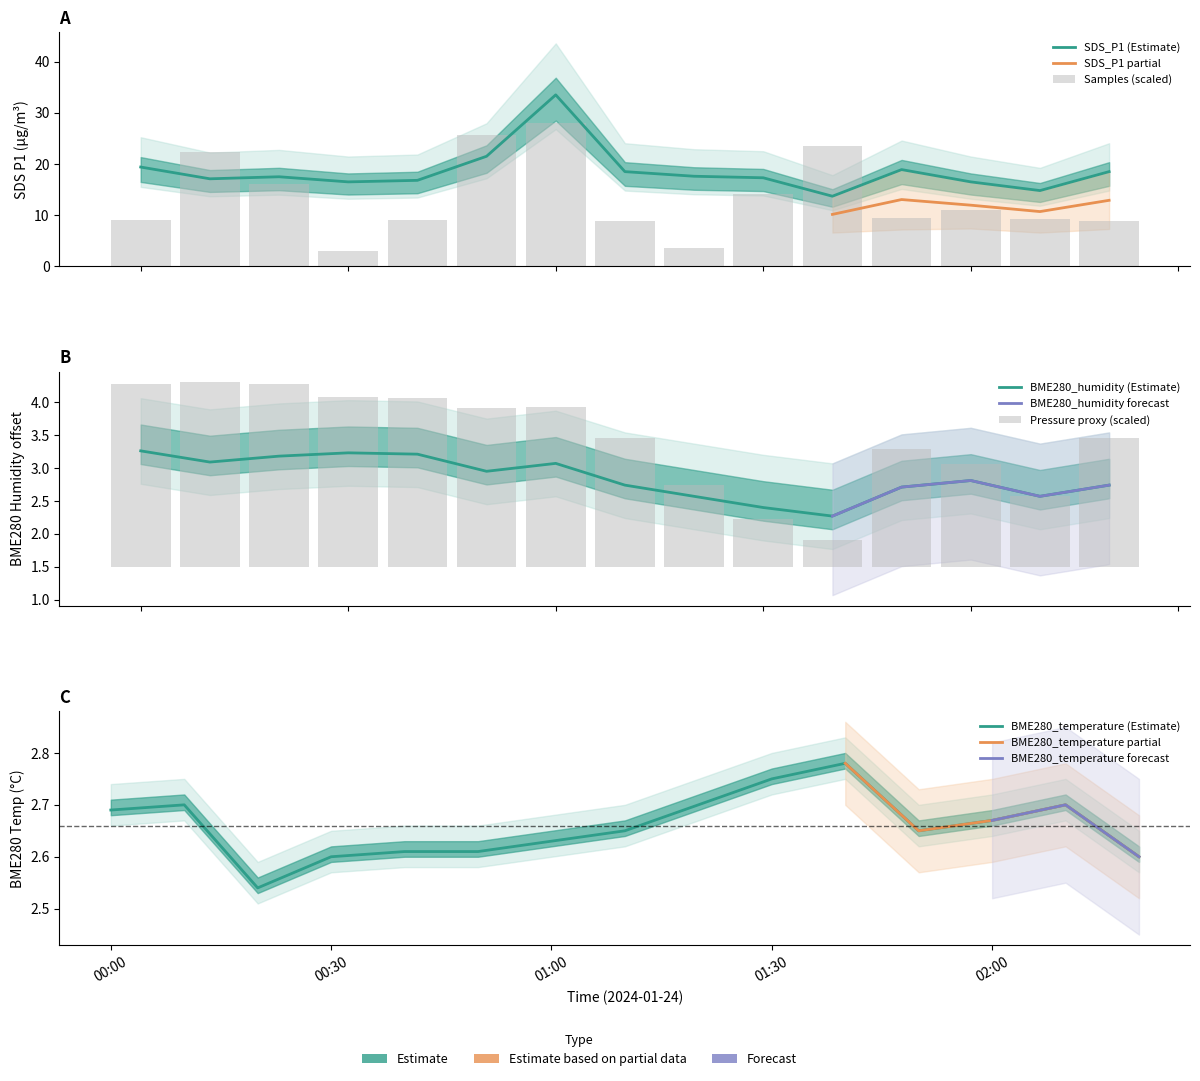

Which series has the largest total across all categories?

SDS_P1